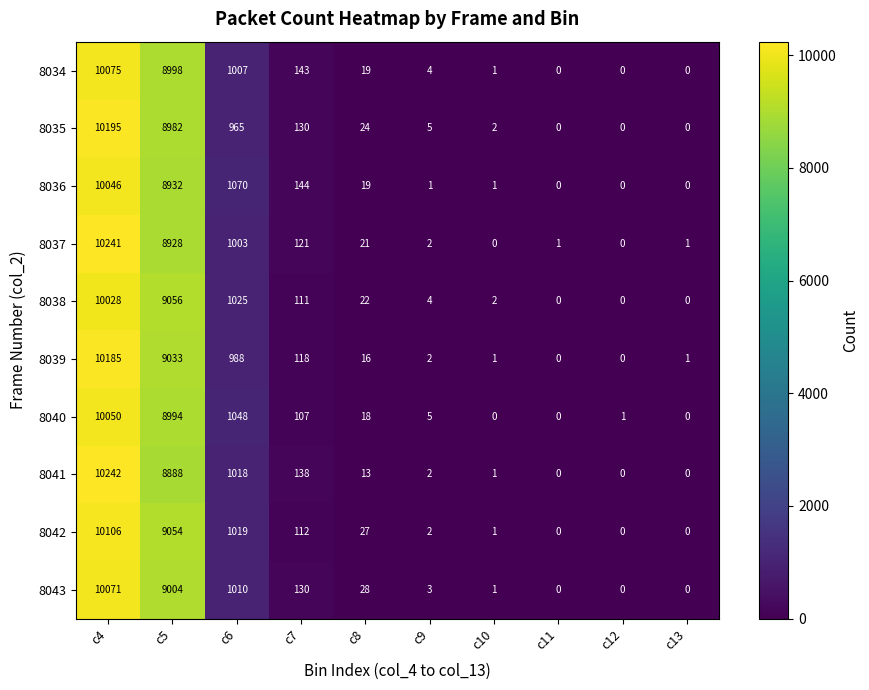

Which series changed the most between c4 and c9?

8041